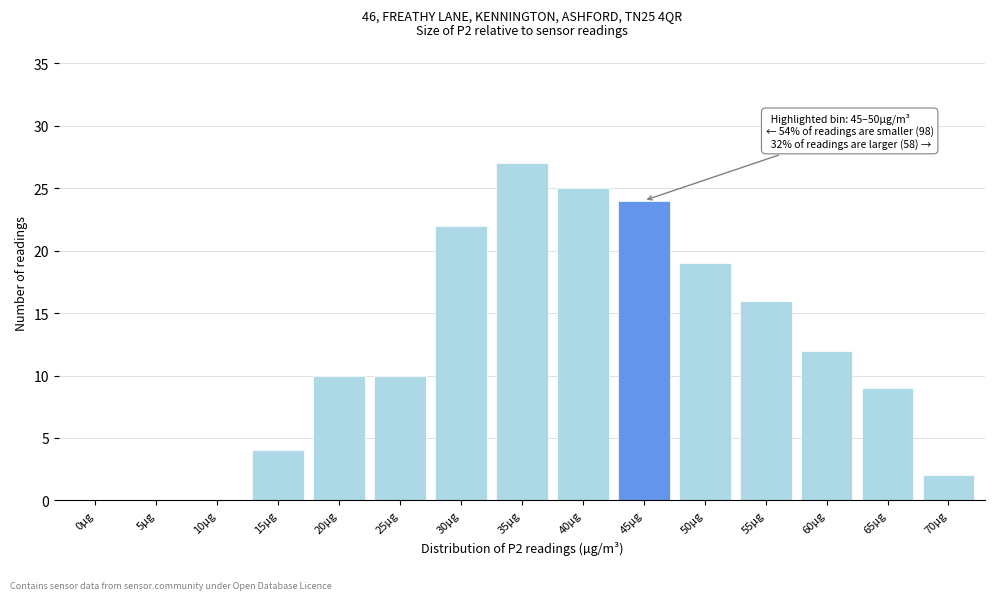

Reading right to left, extract all data points from this chart.

70µg=2	65µg=9	60µg=12	55µg=16	50µg=19	45µg=24	40µg=25	35µg=27	30µg=22	25µg=10	20µg=10	15µg=4	10µg=0	5µg=0	0µg=0